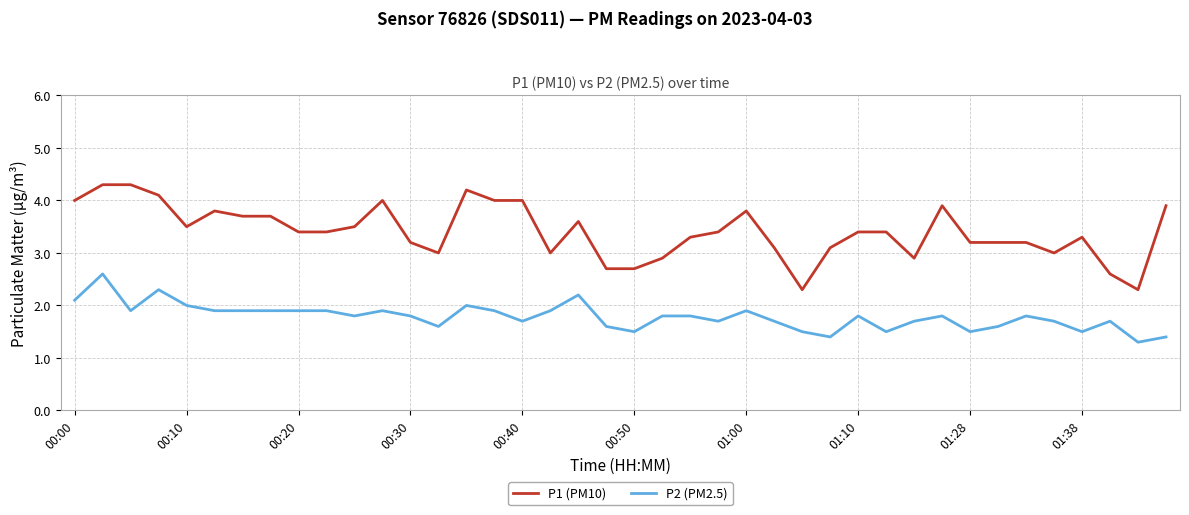

True or false: P2 (PM2.5) has more than 0 interior local peaks.

True